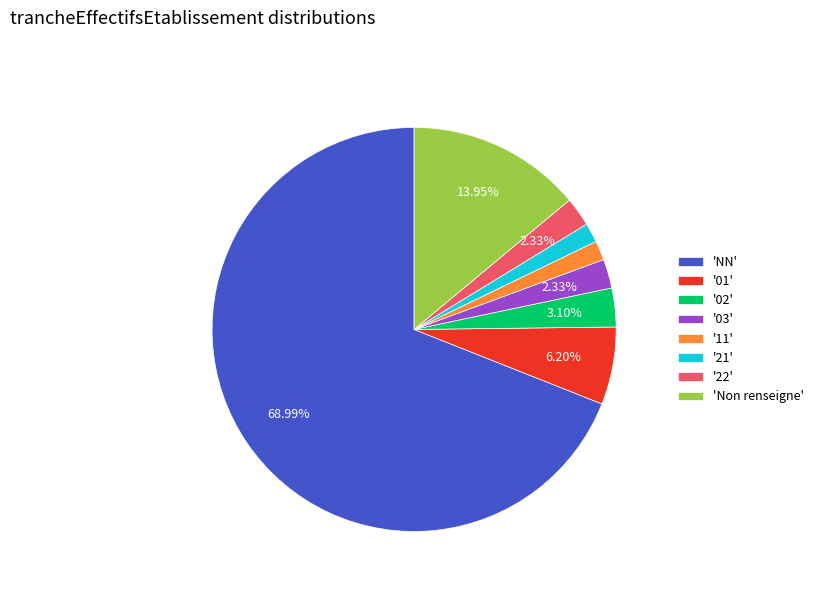

How many segments does this pie chart have?

8